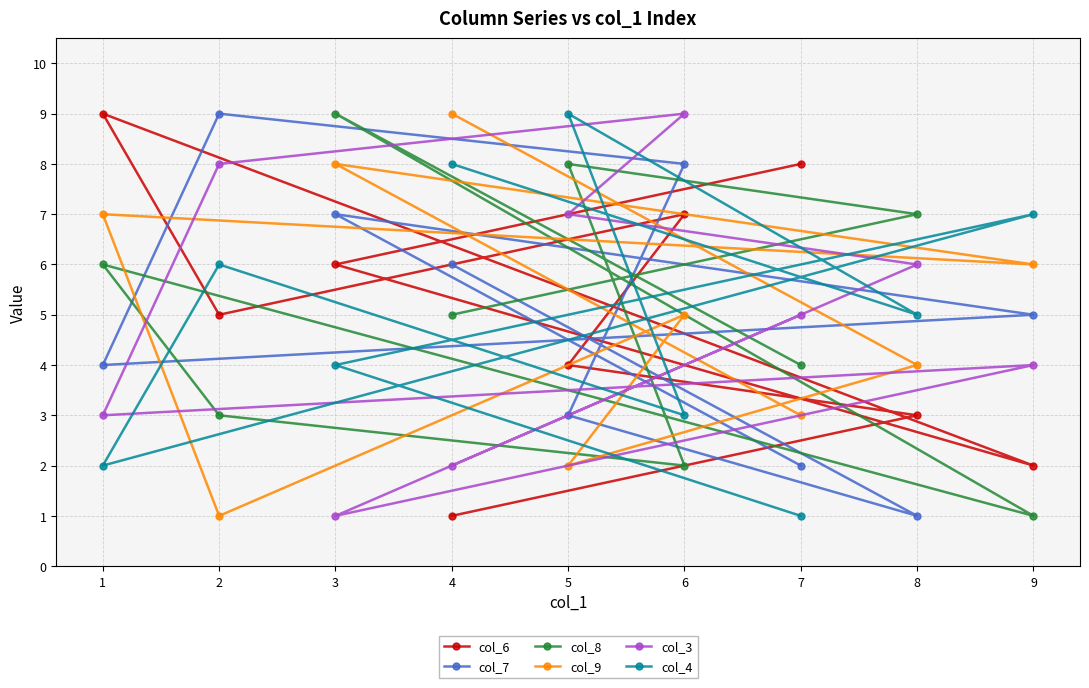

At how many categories does at least one series exceed 3?

9